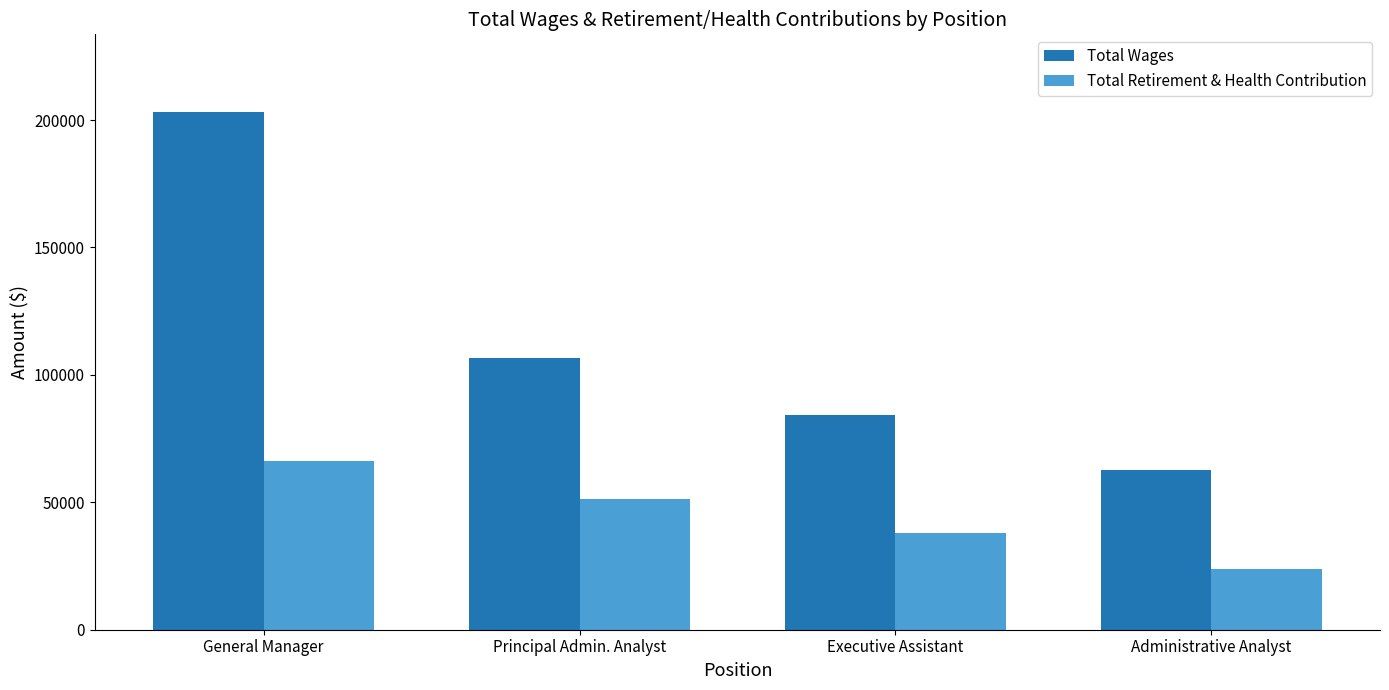

Which series changed the most between General Manager and Administrative Analyst?

Total Wages